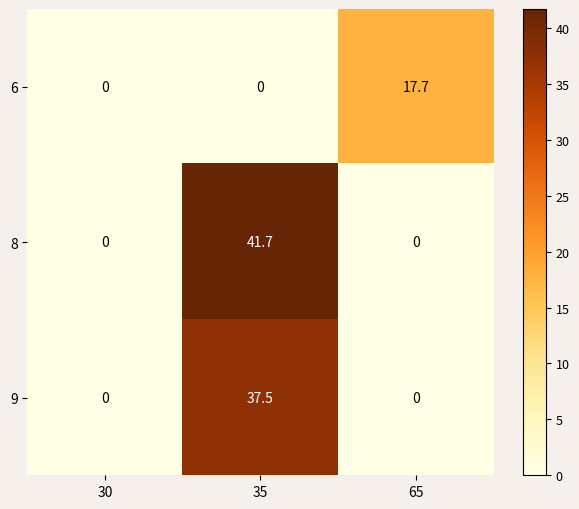

Which series changed the most between 35 and 65?

8